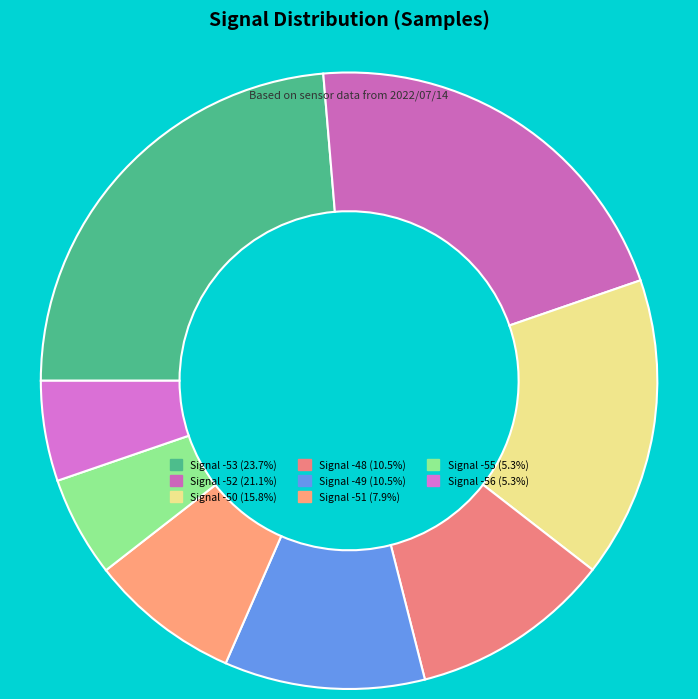

How many slices are in this pie chart?

8